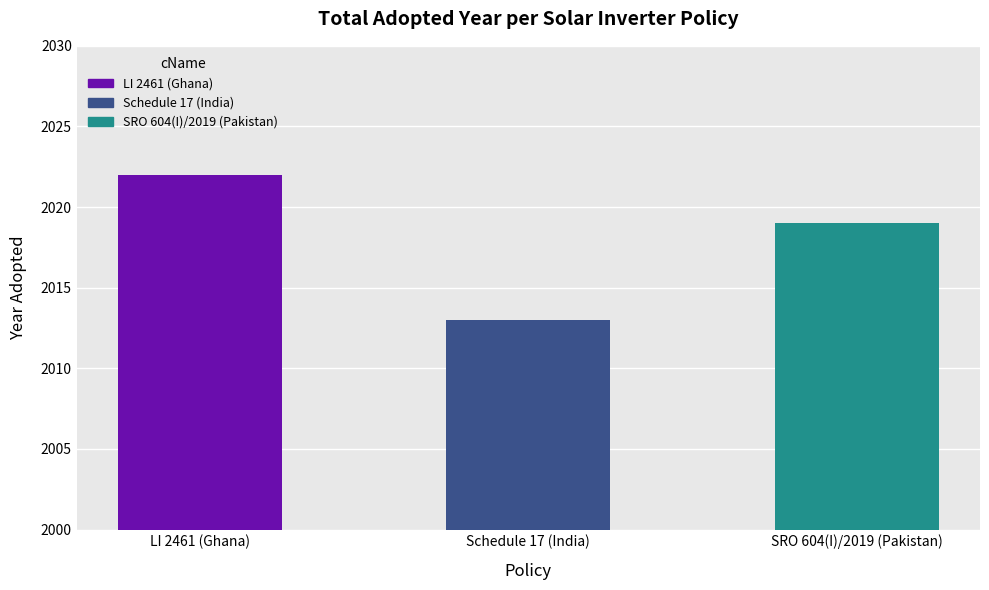

What is the approximate value at LI 2461 (Ghana)?

2022